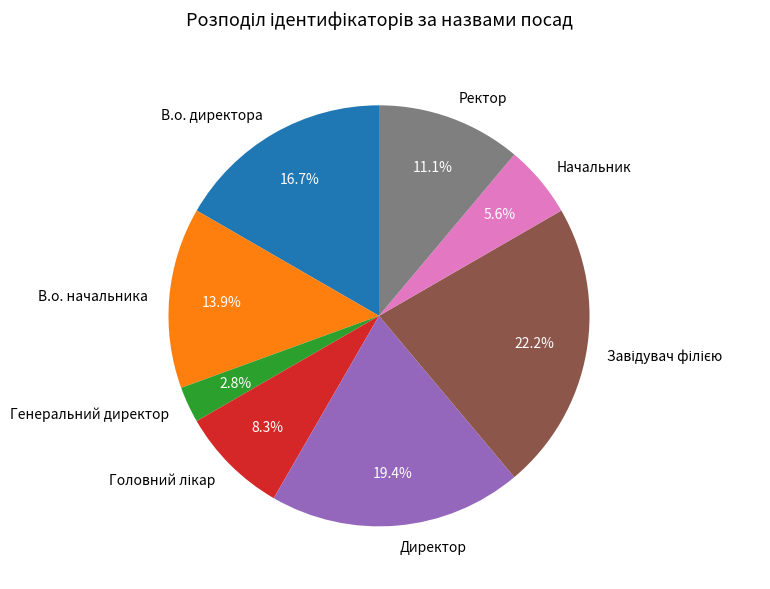

Between В.о. начальника and Генеральний директор, which is larger?

В.о. начальника